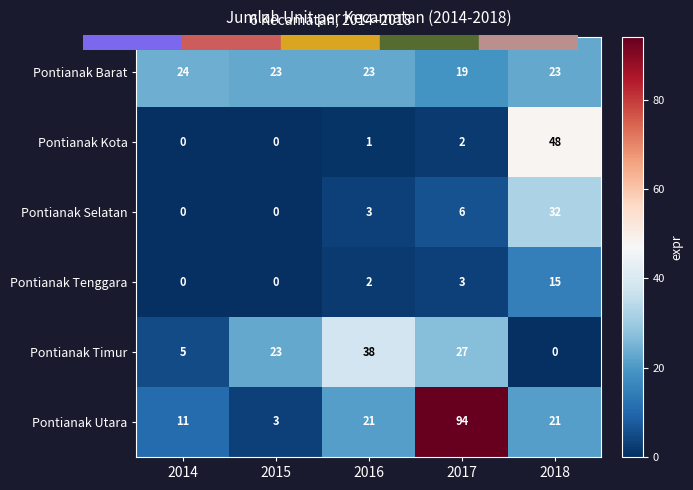

Reading left to right, extract all data points from this chart.

Pontianak Barat: 24	23	23	19	23
Pontianak Kota: 0	0	1	2	48
Pontianak Selatan: 0	0	3	6	32
Pontianak Tenggara: 0	0	2	3	15
Pontianak Timur: 5	23	38	27	0
Pontianak Utara: 11	3	21	94	21